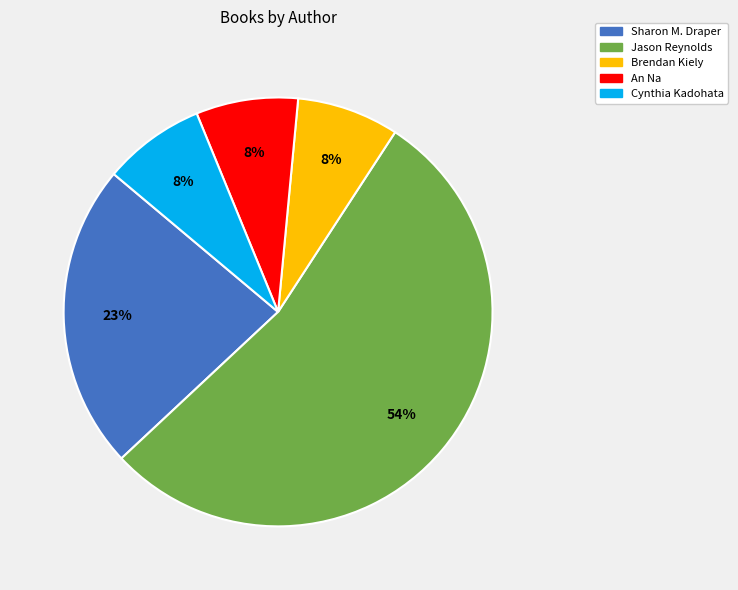

Is there any slice that represents more than half of the pie?

Yes